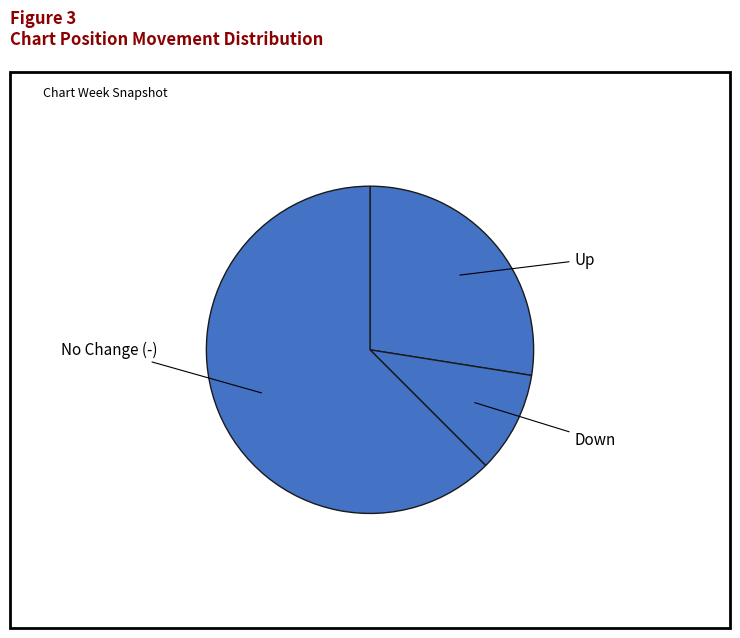

How many segments does this pie chart have?

3